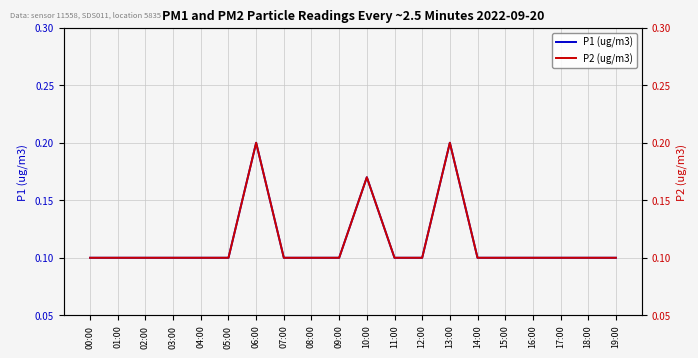

Which series changed the most between 08:00 and 12:00?

P1 (ug/m3)